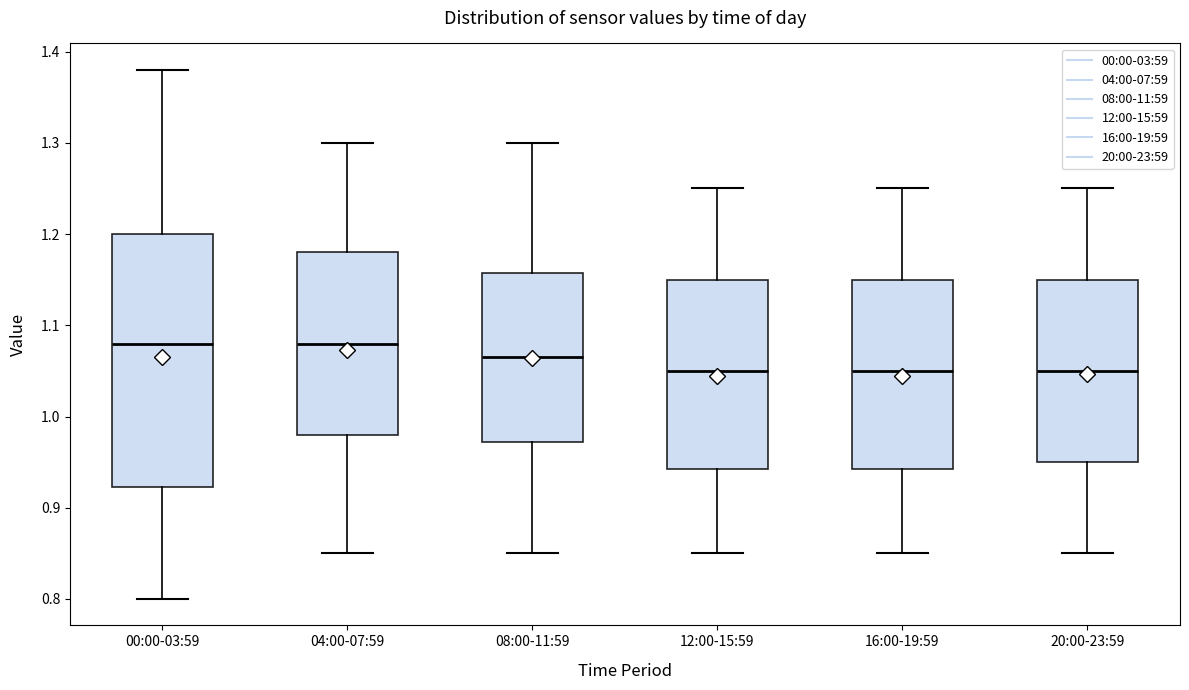

Reading left to right, transcribe this box plot: for each box, give where its median line is, the range the box spans, and where its two whiskers end, as read against the y-axis. The values are not printed on the chart, so give them approximately, as read against the axis.

00:00-03:59: median 1.08, box 0.92 to 1.20, whiskers 0.80 to 1.38
04:00-07:59: median 1.08, box 0.98 to 1.18, whiskers 0.85 to 1.30
08:00-11:59: median 1.07, box 0.97 to 1.16, whiskers 0.85 to 1.30
12:00-15:59: median 1.05, box 0.94 to 1.15, whiskers 0.85 to 1.25
16:00-19:59: median 1.05, box 0.94 to 1.15, whiskers 0.85 to 1.25
20:00-23:59: median 1.05, box 0.95 to 1.15, whiskers 0.85 to 1.25